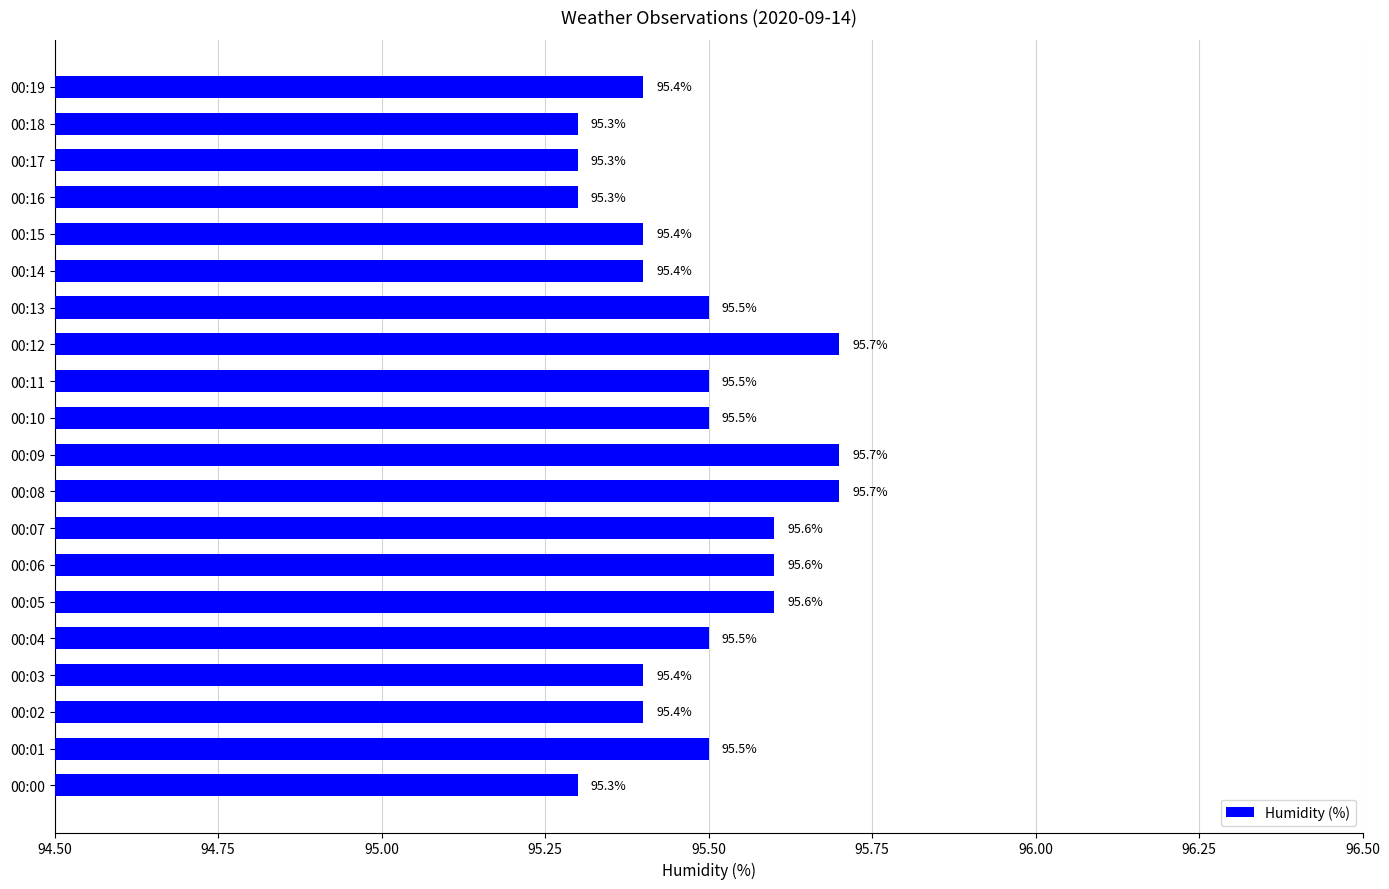

Approximately how many times larger is the value at 00:01 compared to 00:03?

1.0